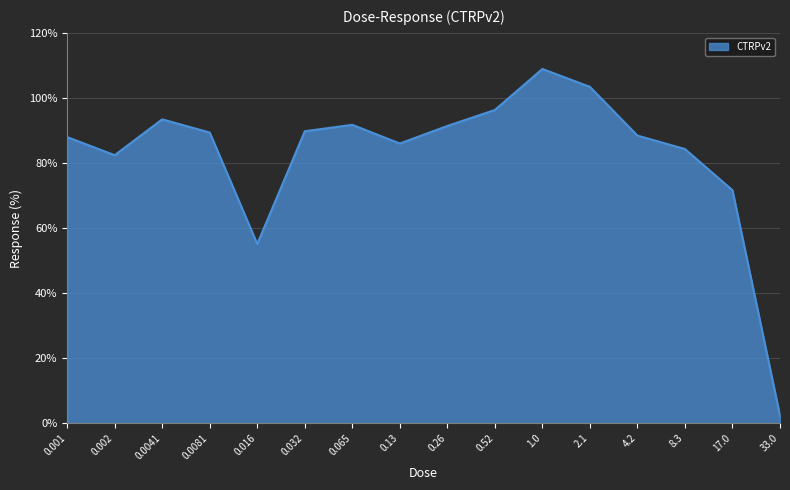

Read the value at 0.26.

91.4